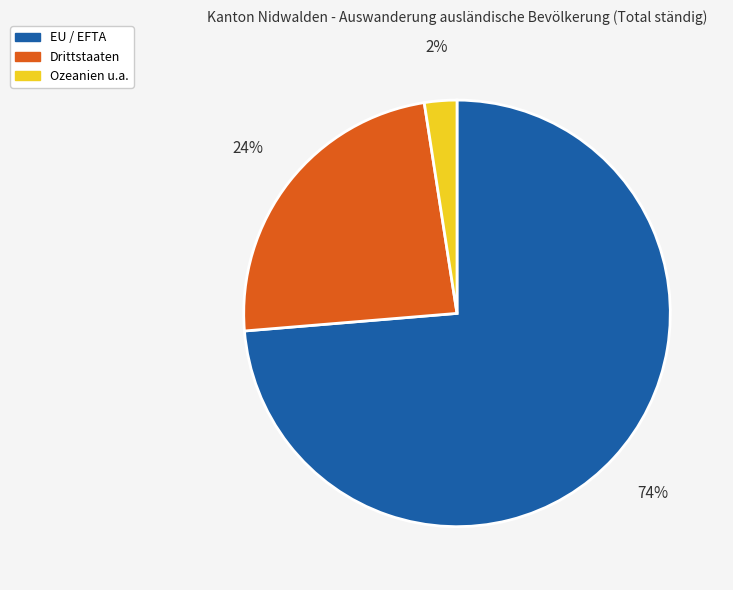

How many segments does this pie chart have?

3